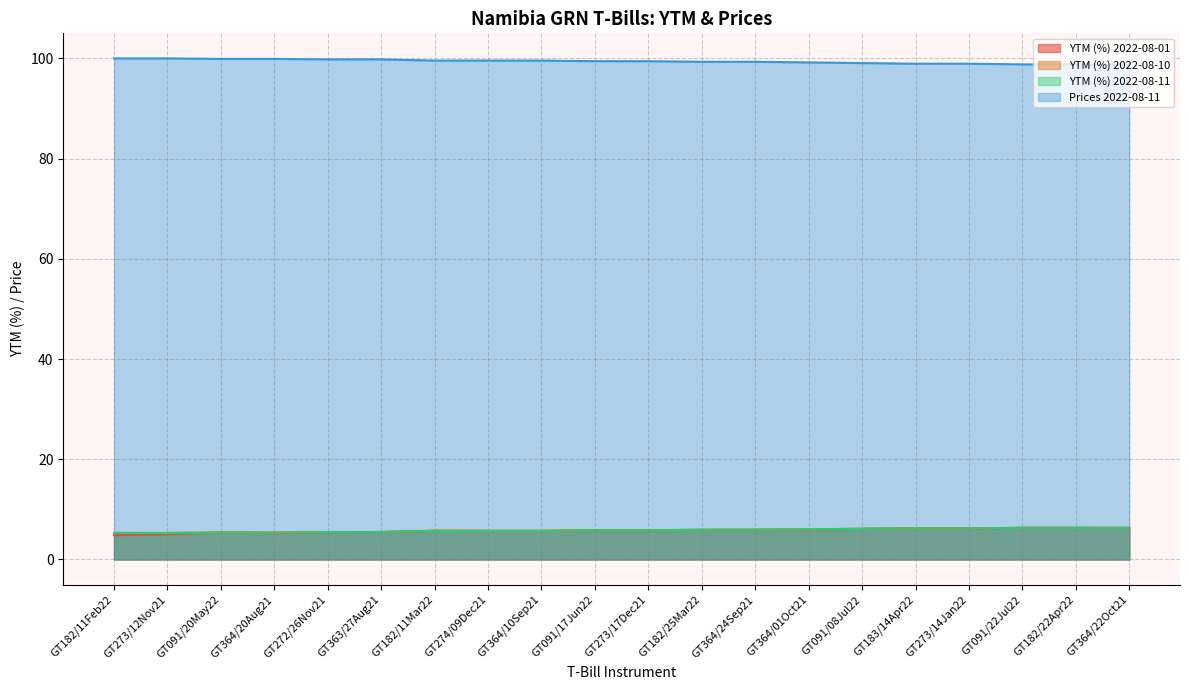

The YTM (%) 2022-08-11 series shows 8.4 at GT091/20May22. True or false?

False